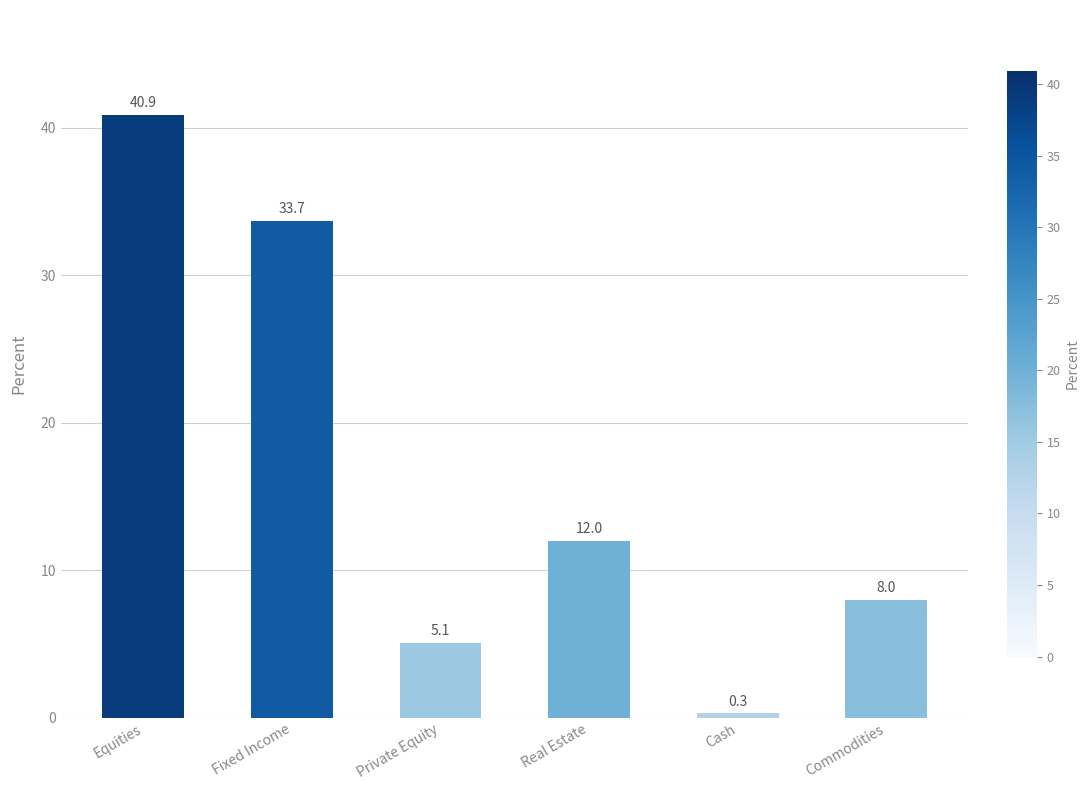

How many data points are less than 12?

3